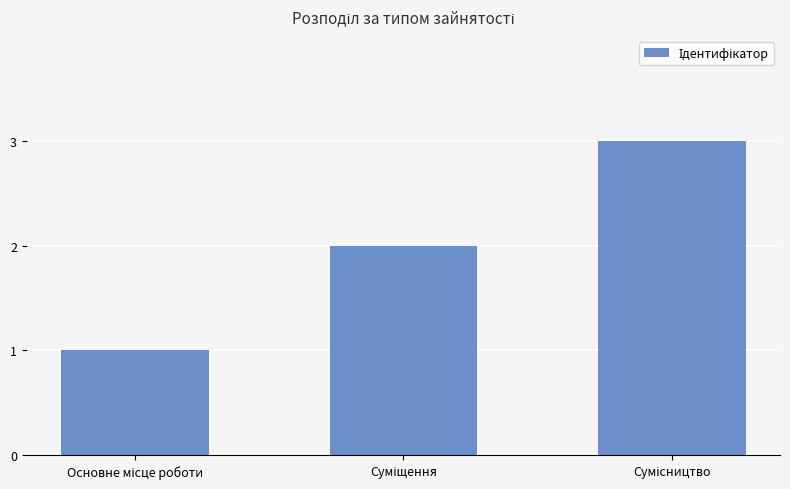

What is the sum of all values?

6